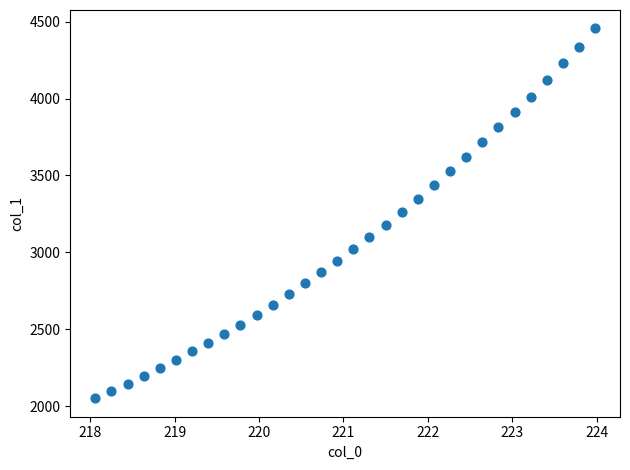

What is the range of Y values (max minus min)?

2403.8